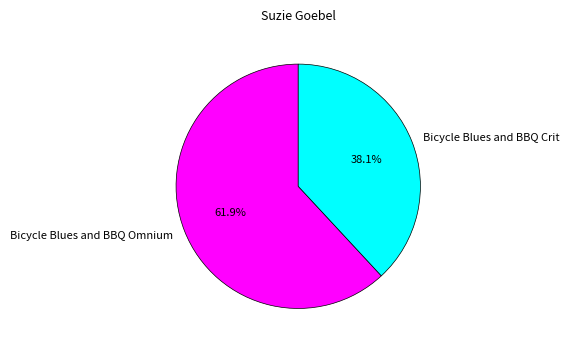

The Bicycle Blues and BBQ Crit slice represents 45% of the pie. True or false?

False